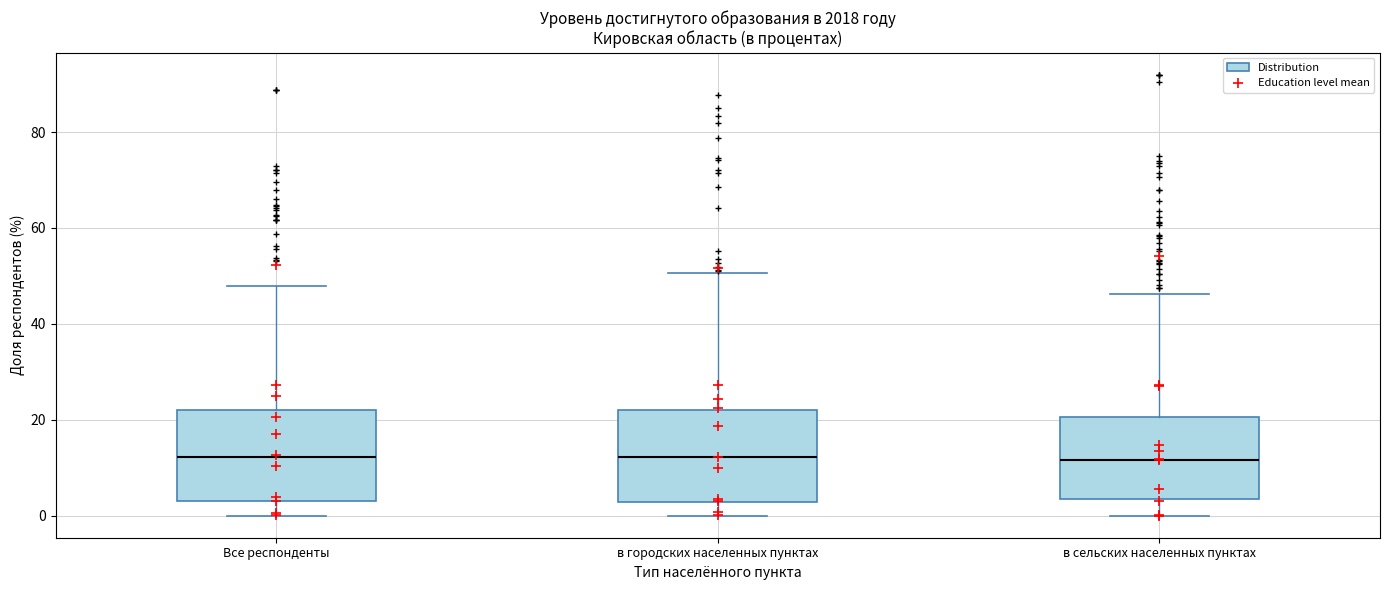

Reading left to right, read every box against the y-axis: the position of its median line, the range the box covers, and the ends of its whiskers. The values are not printed on the chart, so give them approximately, as read against the axis.

Все респонденты: median 12, box 4 to 22, whiskers 0 to 48
в городских населенных пунктах: median 12, box 2 to 22, whiskers 0 to 50
в сельских населенных пунктах: median 12, box 4 to 20, whiskers 0 to 46